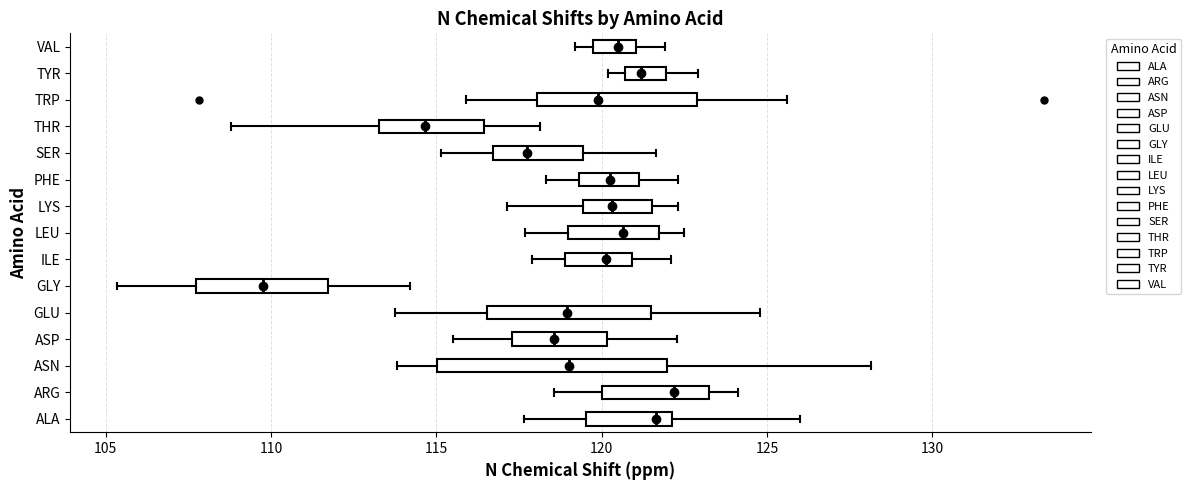

Where does the right whisker of the box for TRP end on the x-axis? The values are not printed on the chart, so give them approximately, as read against the axis.

125.5